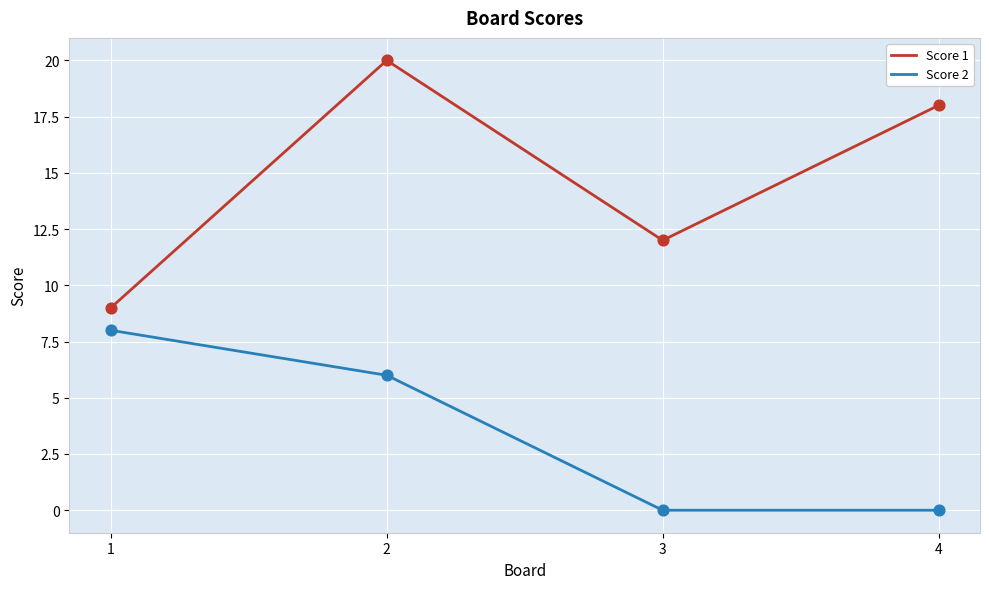

What is the total value across all series at 3?

12